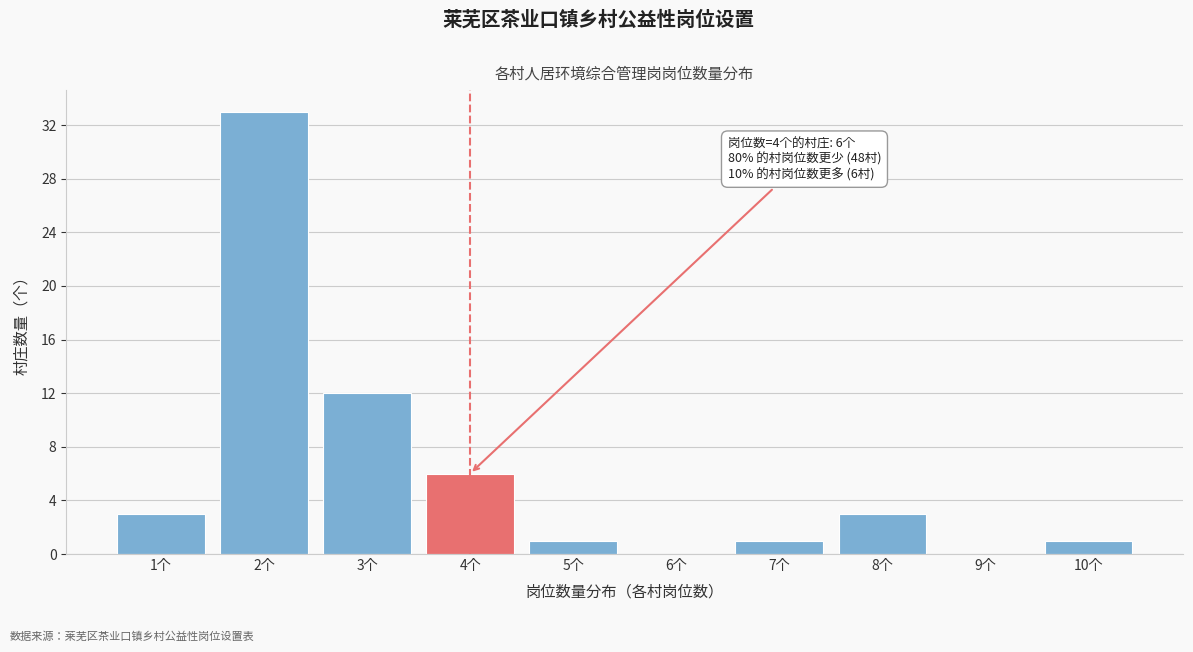

Reading left to right, transcribe all the data shown in this chart.

1个=3	2个=33	3个=12	4个=6	5个=1	6个=0	7个=1	8个=3	9个=0	10个=1